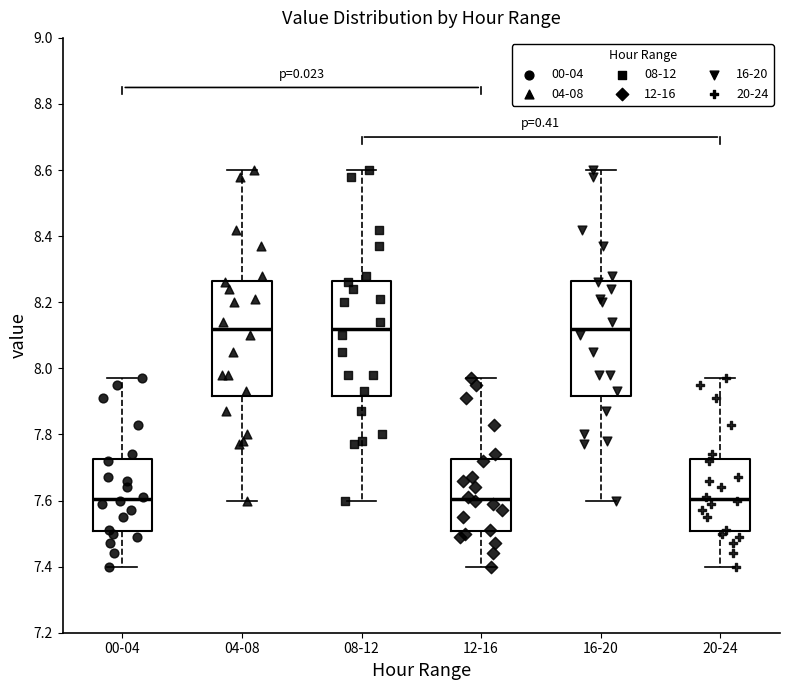

Reading left to right, transcribe this box plot: for each box, give where its median line is, the range the box spans, and where its two whiskers end, as read against the y-axis. The values are not printed on the chart, so give them approximately, as read against the axis.

00-04: median 7.60, box 7.50 to 7.72, whiskers 7.40 to 7.98
04-08: median 8.12, box 7.92 to 8.26, whiskers 7.60 to 8.60
08-12: median 8.12, box 7.92 to 8.26, whiskers 7.60 to 8.60
12-16: median 7.60, box 7.50 to 7.72, whiskers 7.40 to 7.98
16-20: median 8.12, box 7.92 to 8.26, whiskers 7.60 to 8.60
20-24: median 7.60, box 7.50 to 7.72, whiskers 7.40 to 7.98